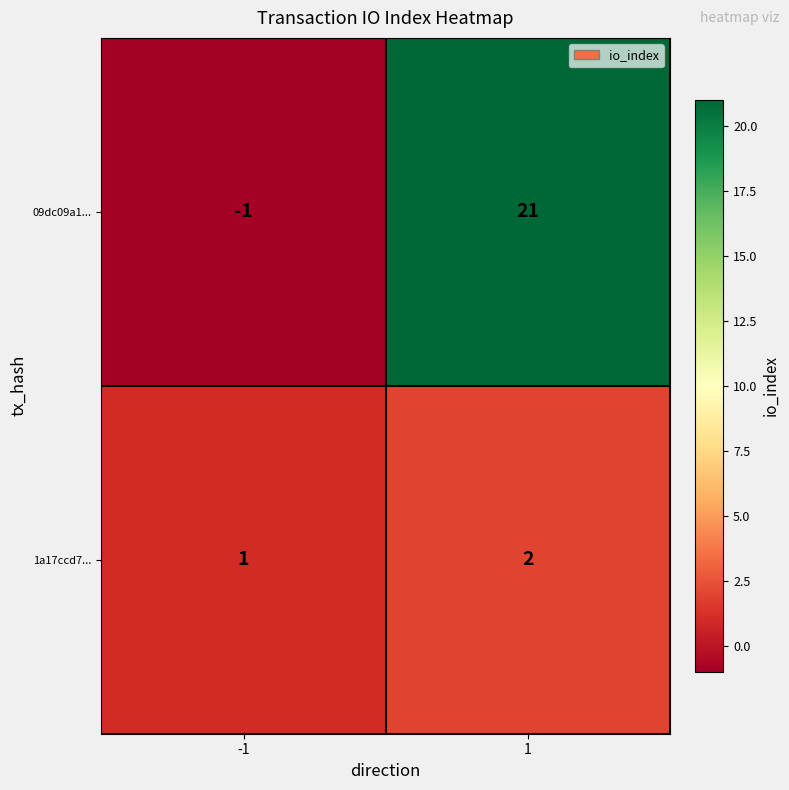

Is it true that 1a17ccd7... equals 1 at 1?

False